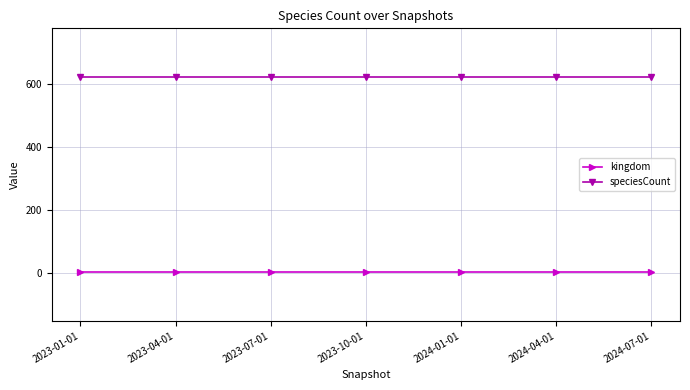

What is the label of the 4th point from the left?

2023-10-01